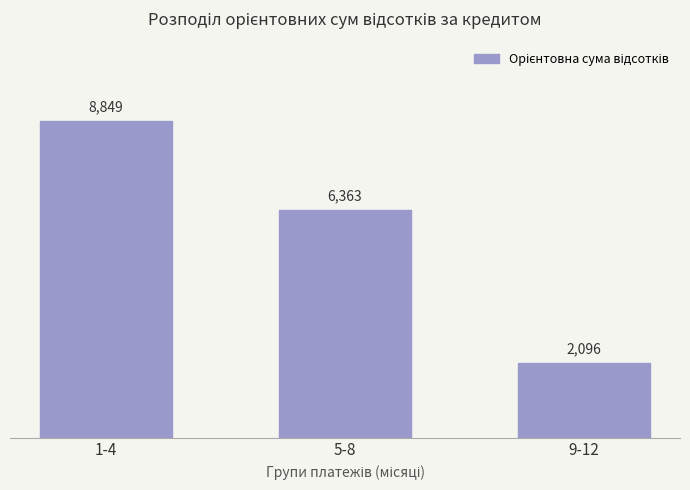

What is the approximate value at 1-4?

8849.3